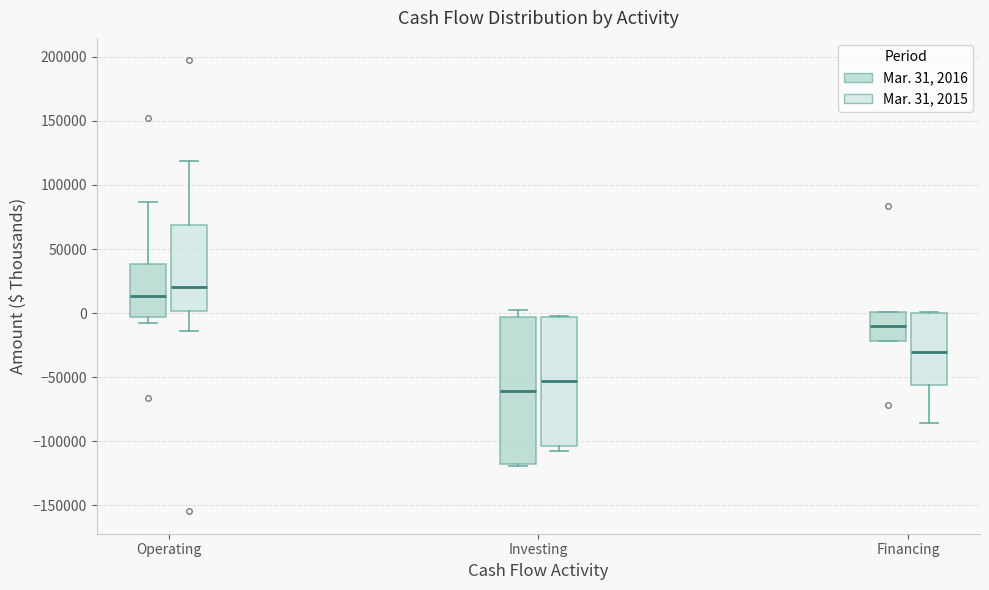

Which box's median line is the highest?

Operating (Mar. 31, 2015)